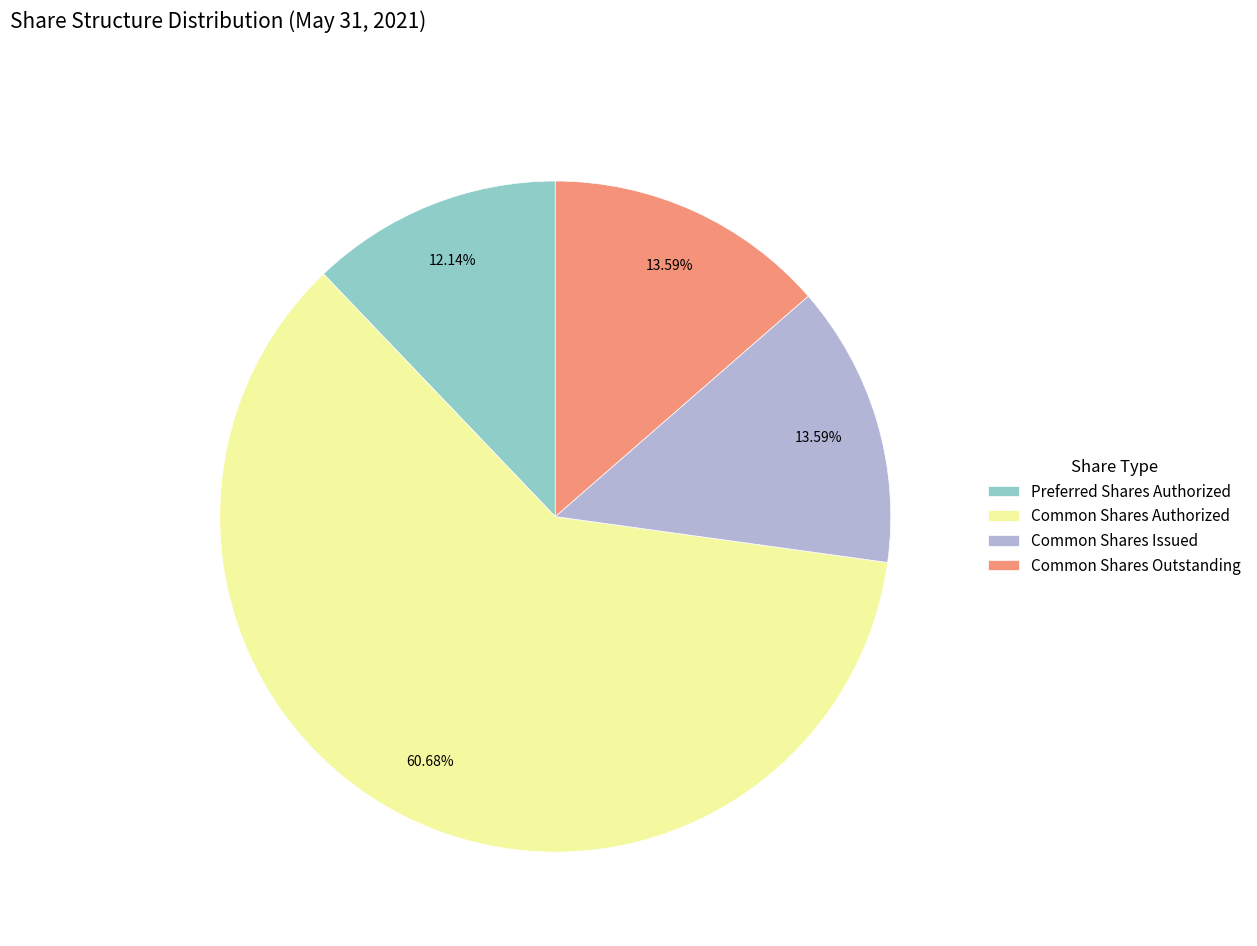

How many segments does this pie chart have?

4